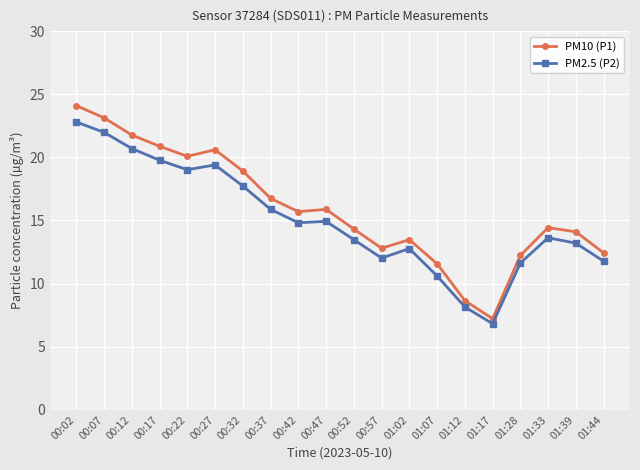

What is the label of the 5th point from the right?

01:17